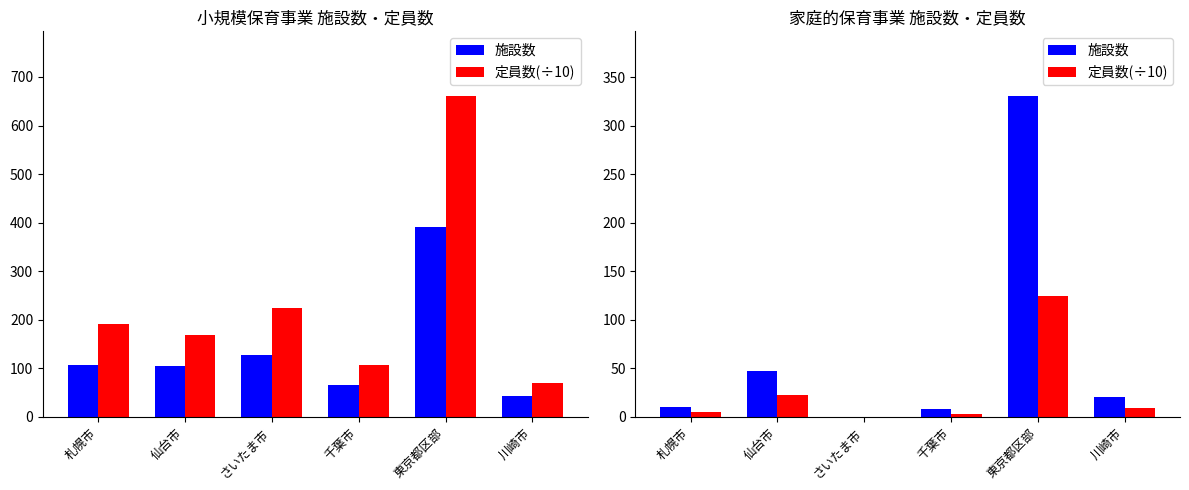

At how many categories does at least one series exceed 326?

1